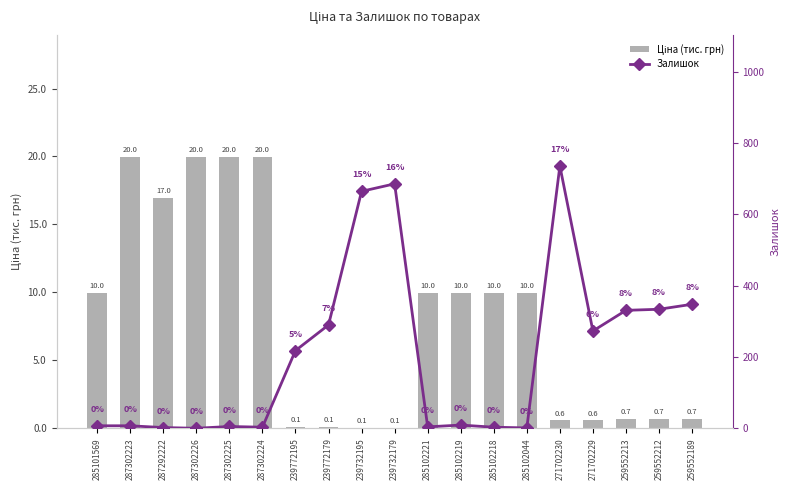

Is the value of Залишок at 239732179 greater than the value of Ціна (тис. грн) at 239732195?

Yes